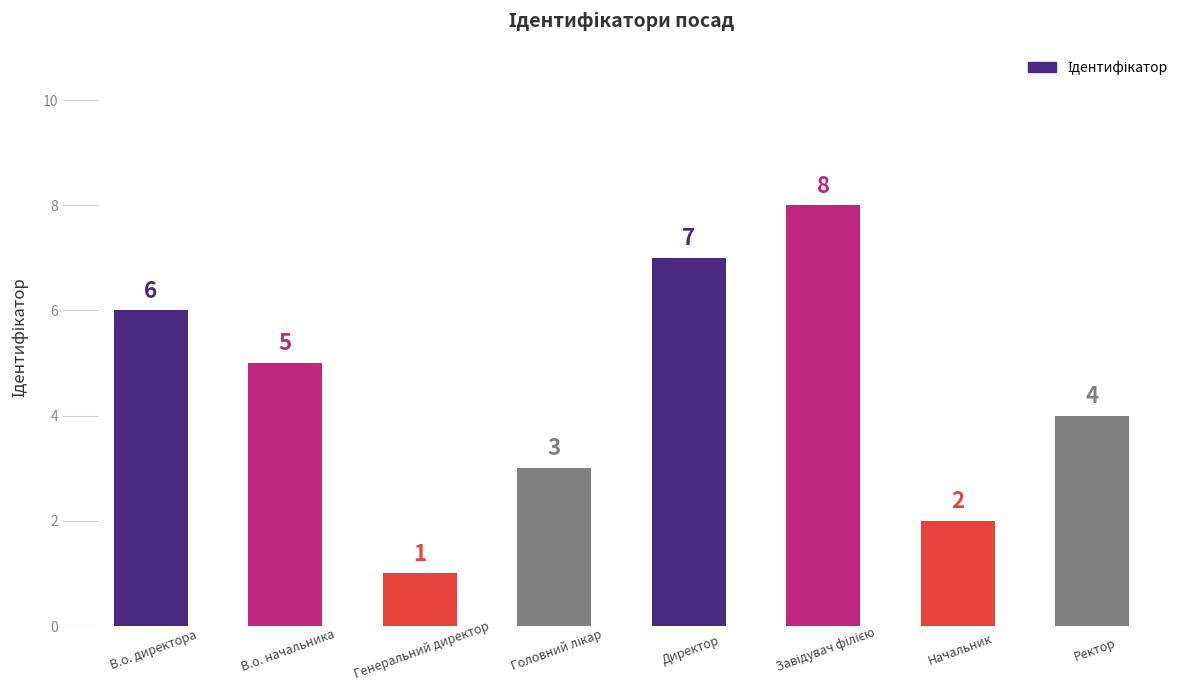

What is the difference between the maximum and second lowest values?

6